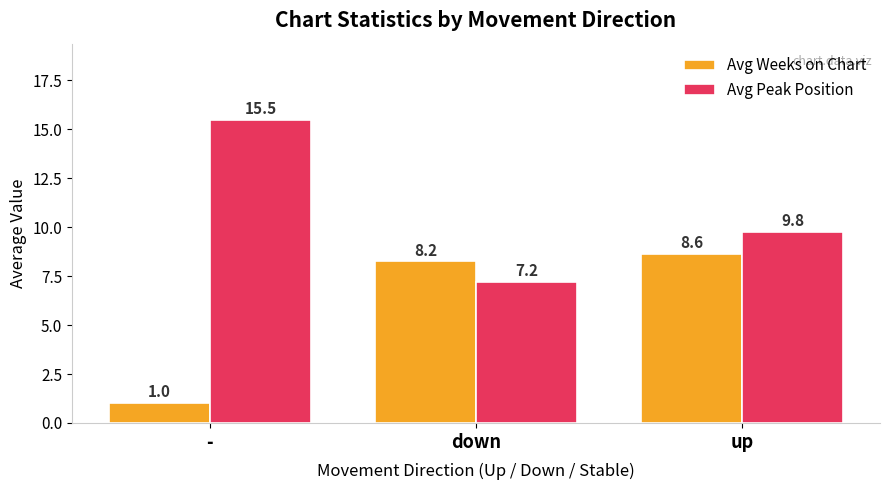

List the series in order of their overall mean, lowest first.

Avg Weeks on Chart, Avg Peak Position